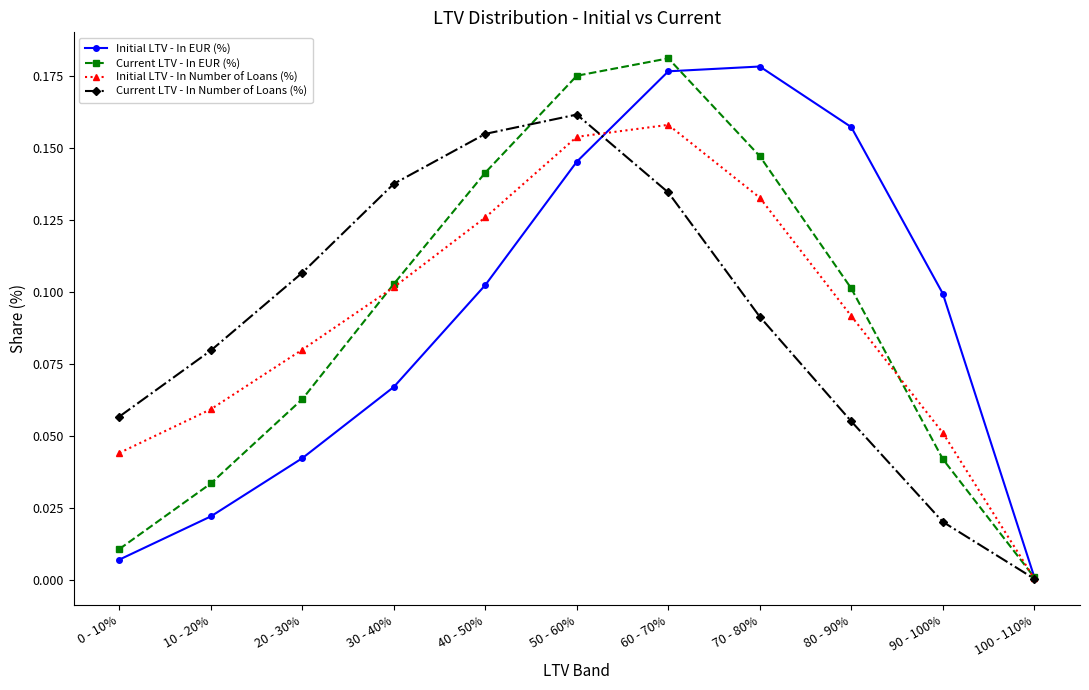

What is the label of the 5th point from the left?

40 - 50%